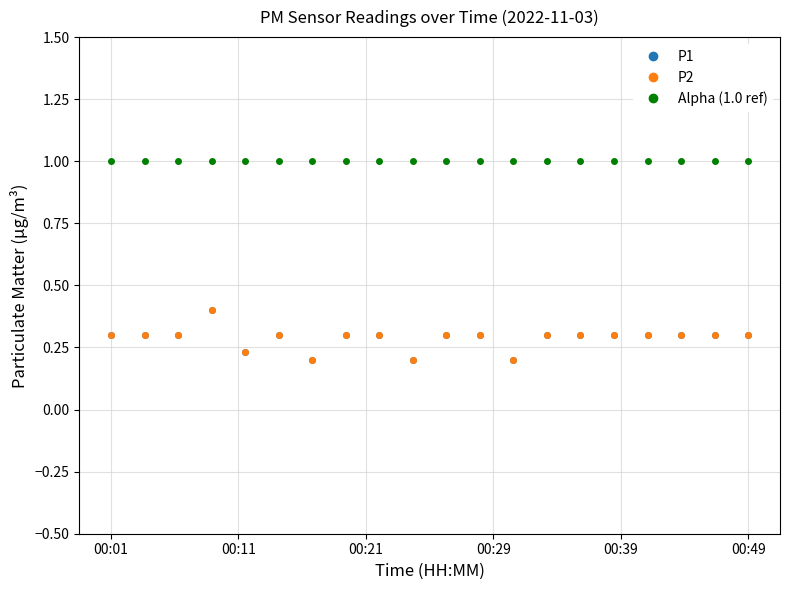

True or false: P2 has more than 2 points higher than both neighbors.

False